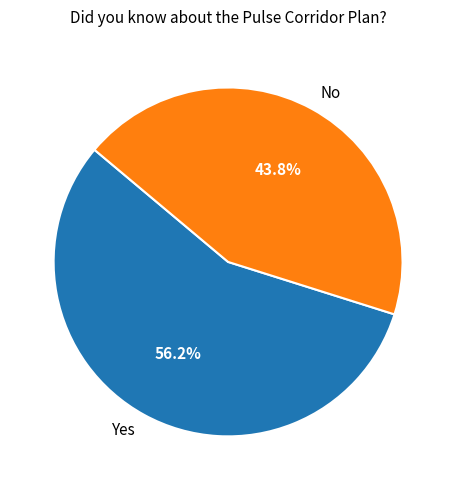

Is it true that No is 44% of the pie?

True